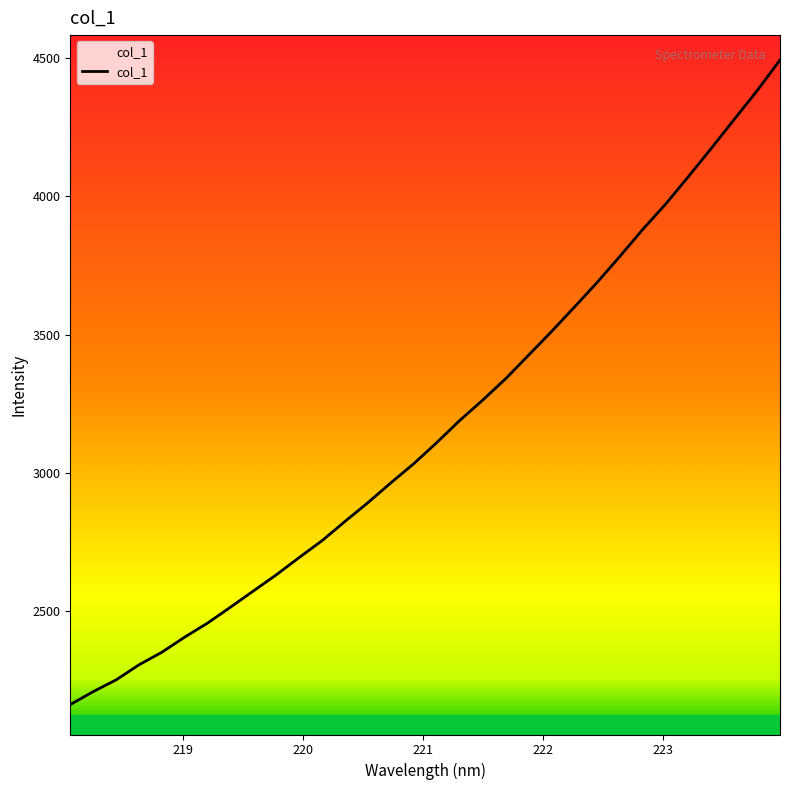

What is the smallest value displayed?

2163.0